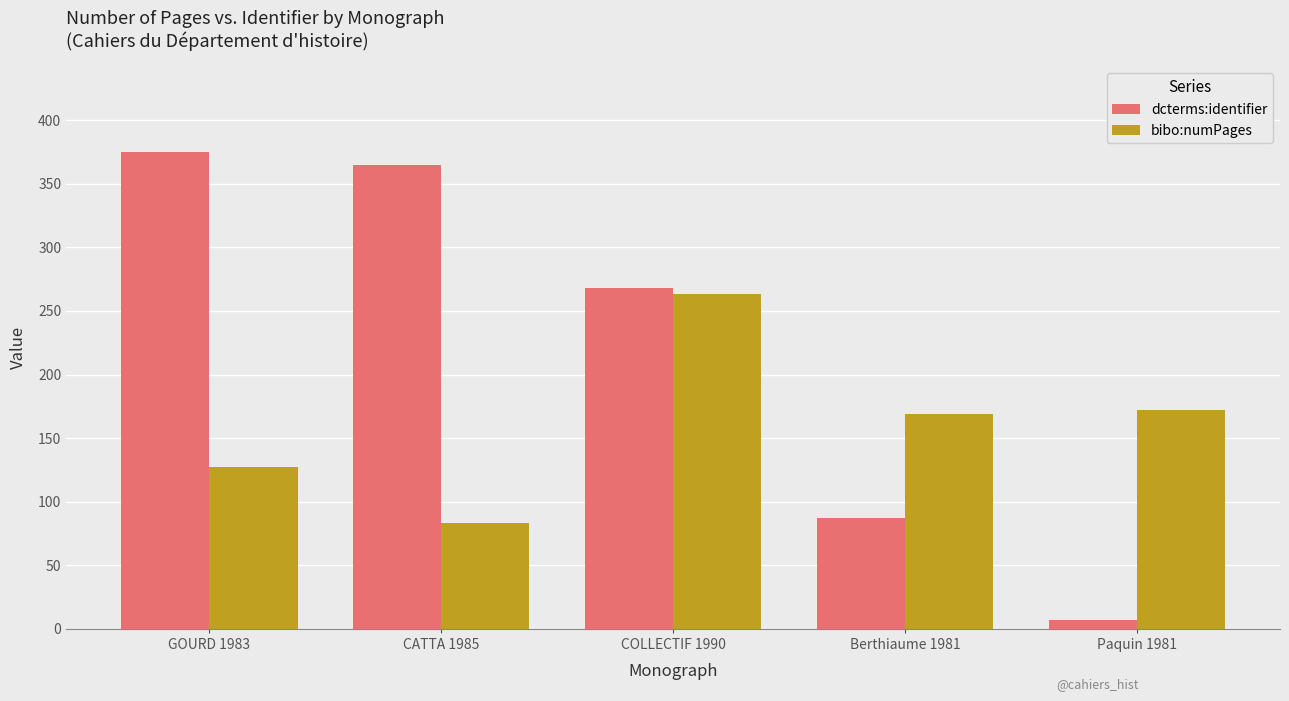

Count the number of data series in this chart.

2